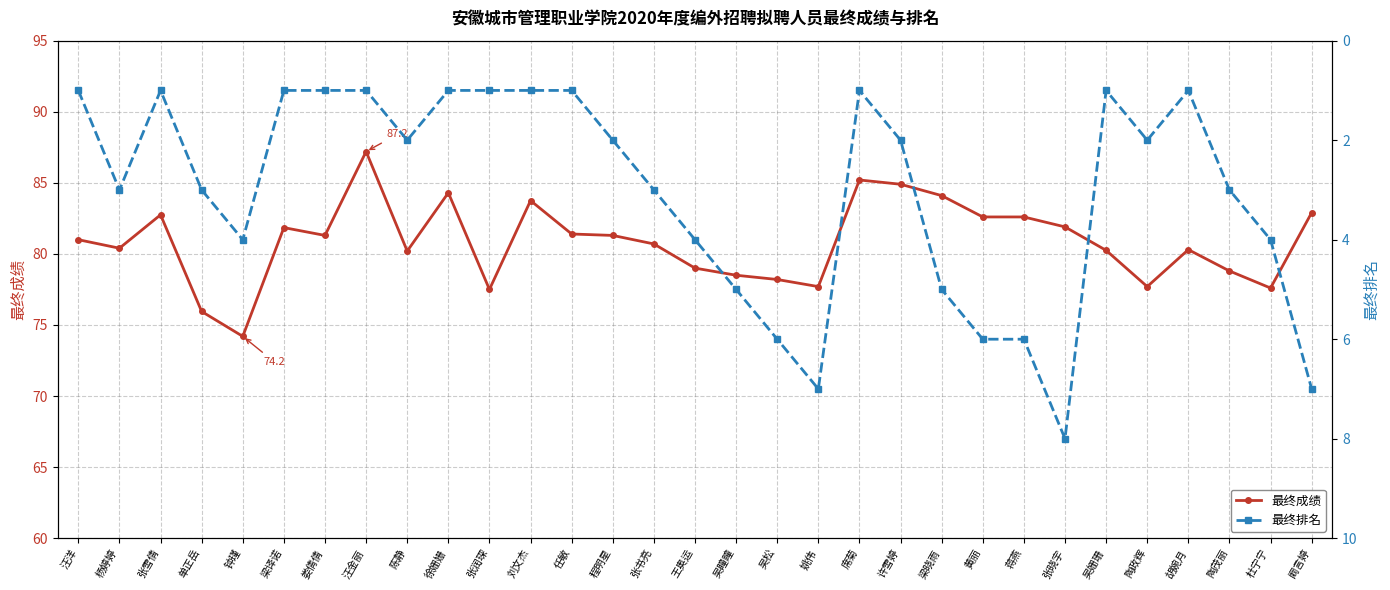

The 最终排名 series shows 6.0 at 黄丽. True or false?

True